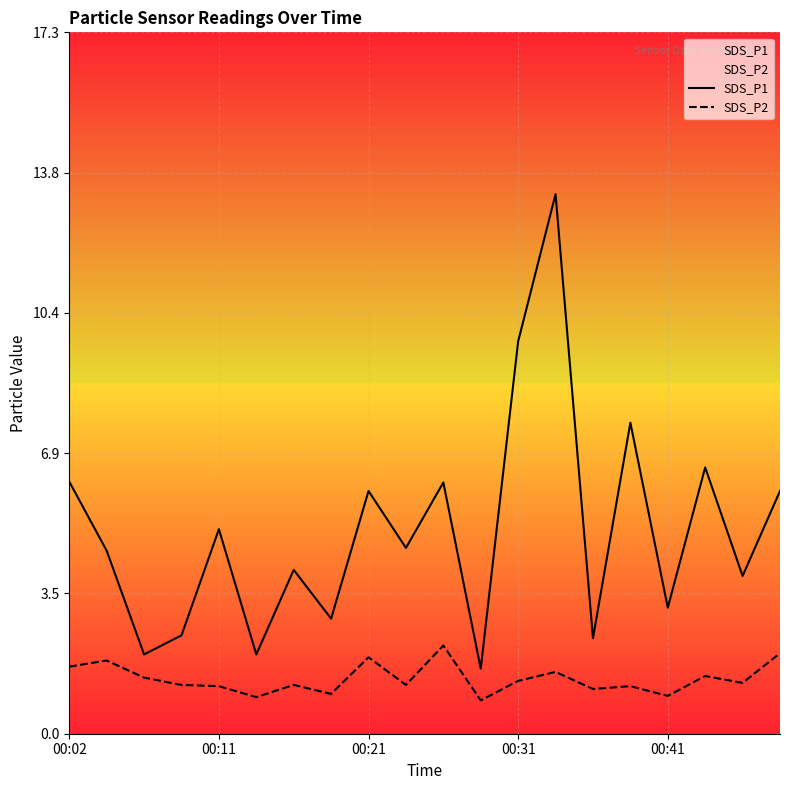

True or false: SDS_P1 has a value of 5.0 at 00:11.

True